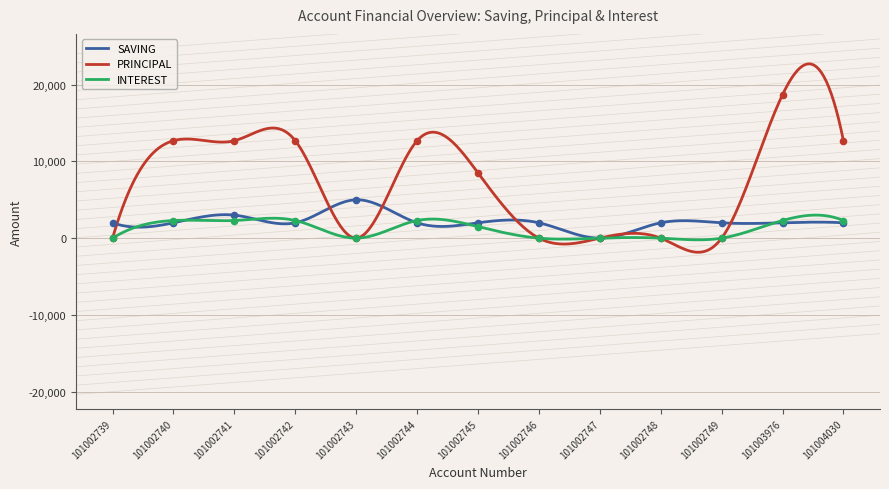

At which category is the sum across all series the highest?

101003976